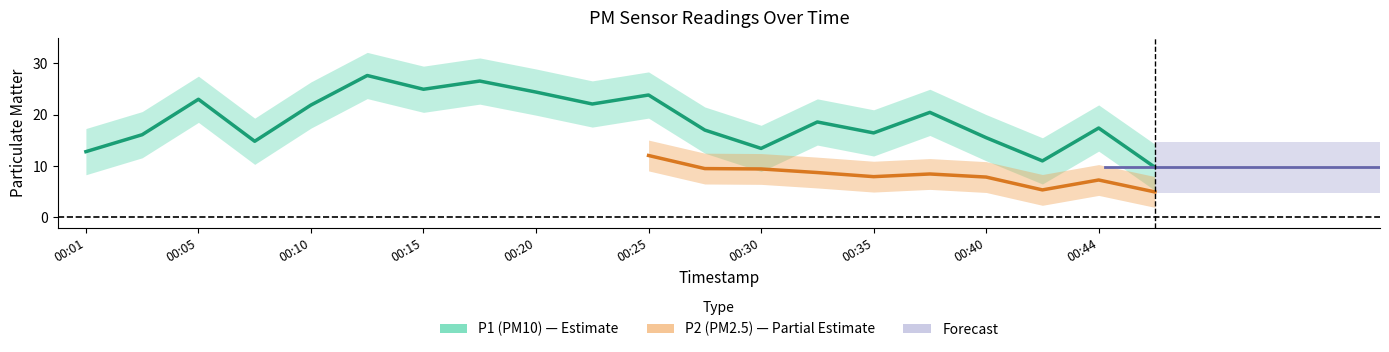

Where does the data first go above 18?

00:05